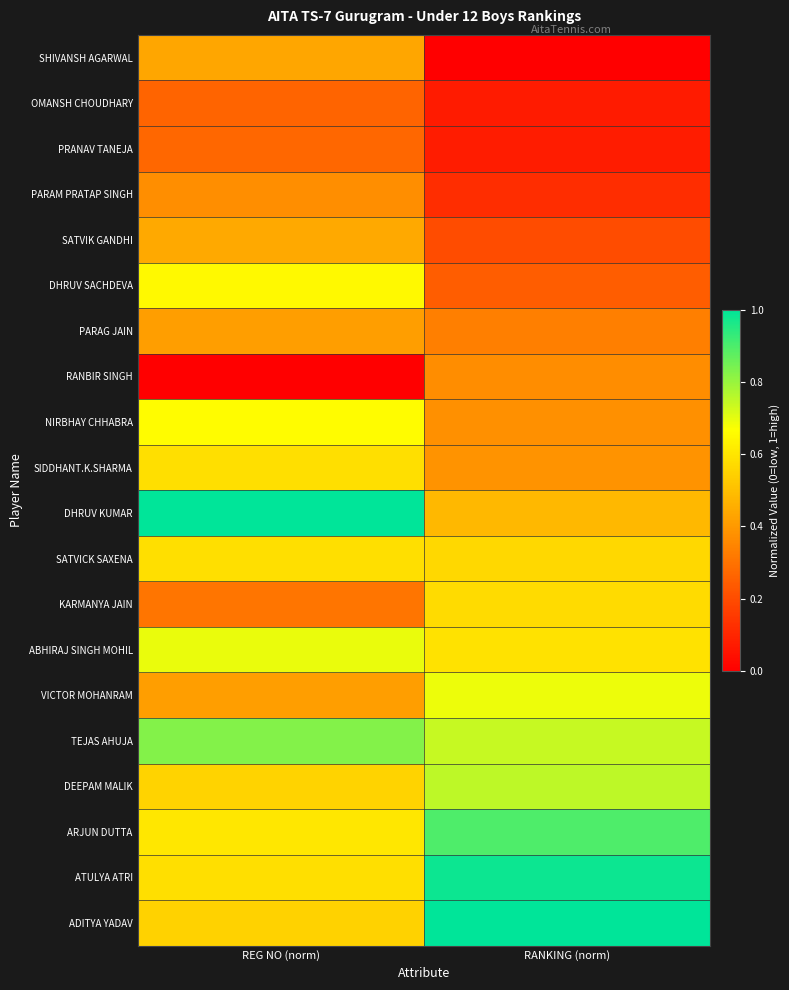

At how many categories does at least one series exceed 0?

2